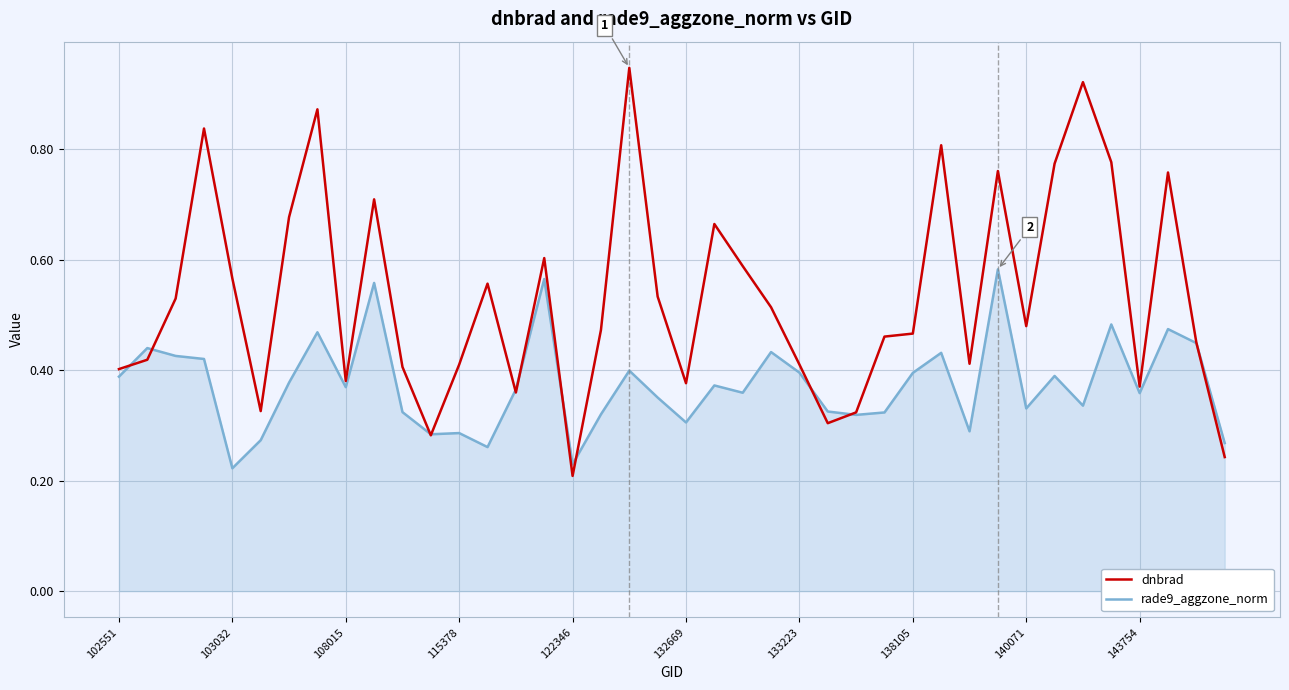

Which series has the widest spread of values?

dnbrad